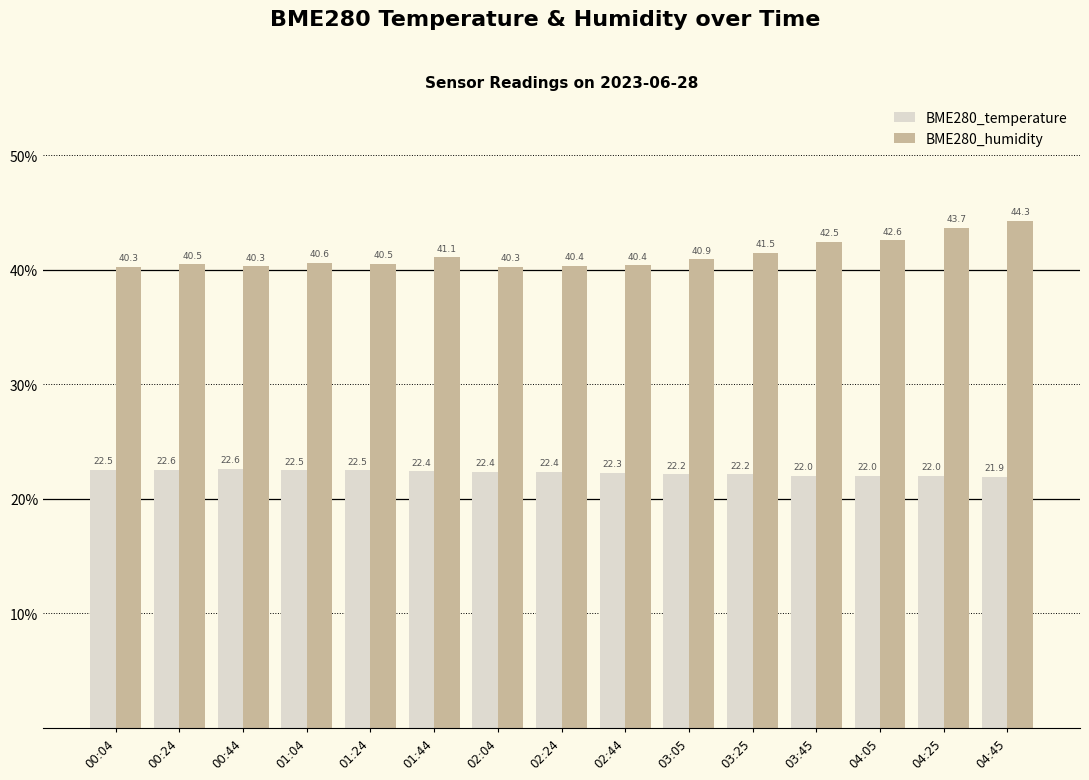

The BME280_humidity series shows 72.0 at 02:44. True or false?

False